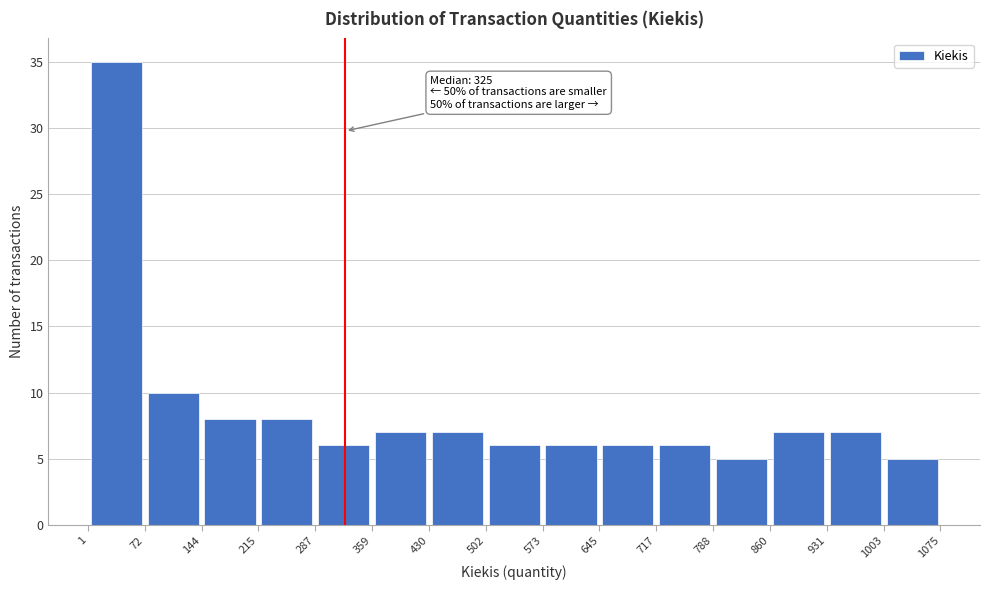

Which range on the x-axis has the tallest bar?

1 to 72